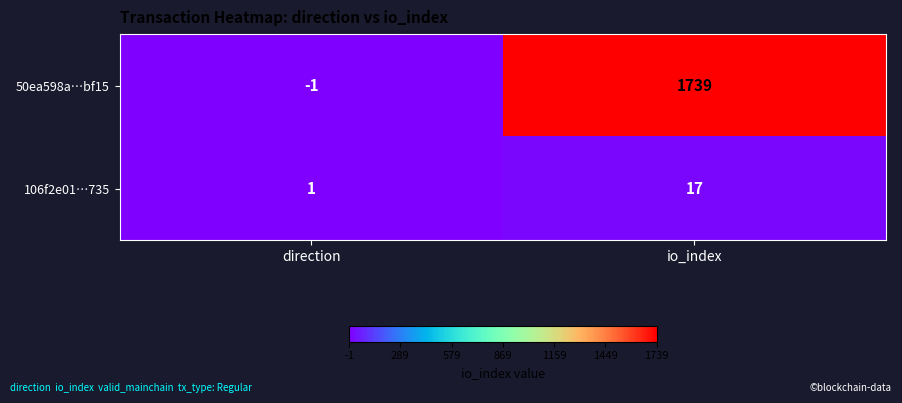

At direction, list the series in order from largest to smallest.

106f2e01…735, 50ea598a…bf15